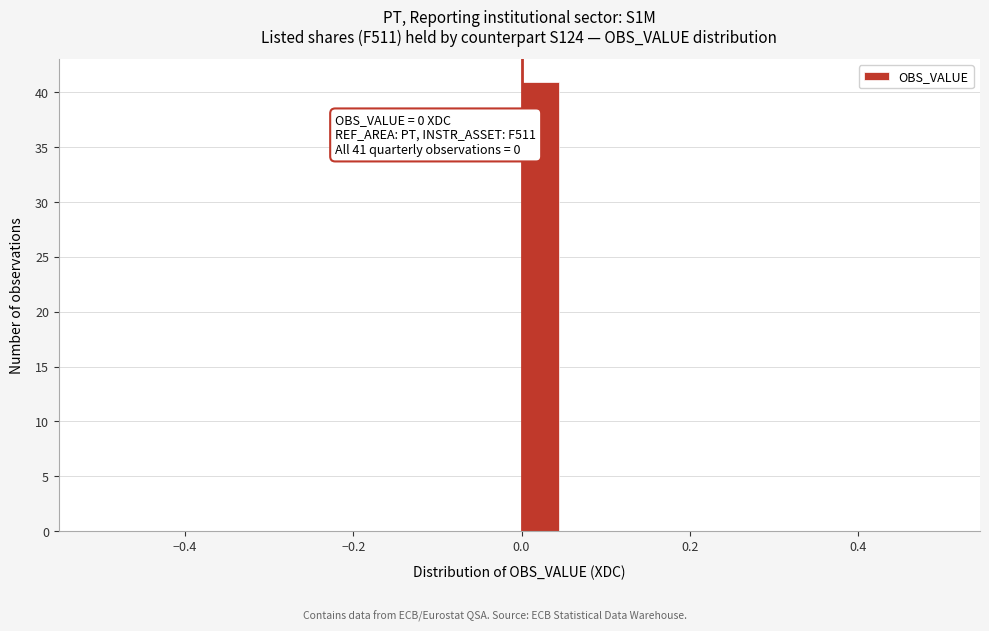

Read against the x-axis, roughly where is the centre of the tallest bar?

0.02